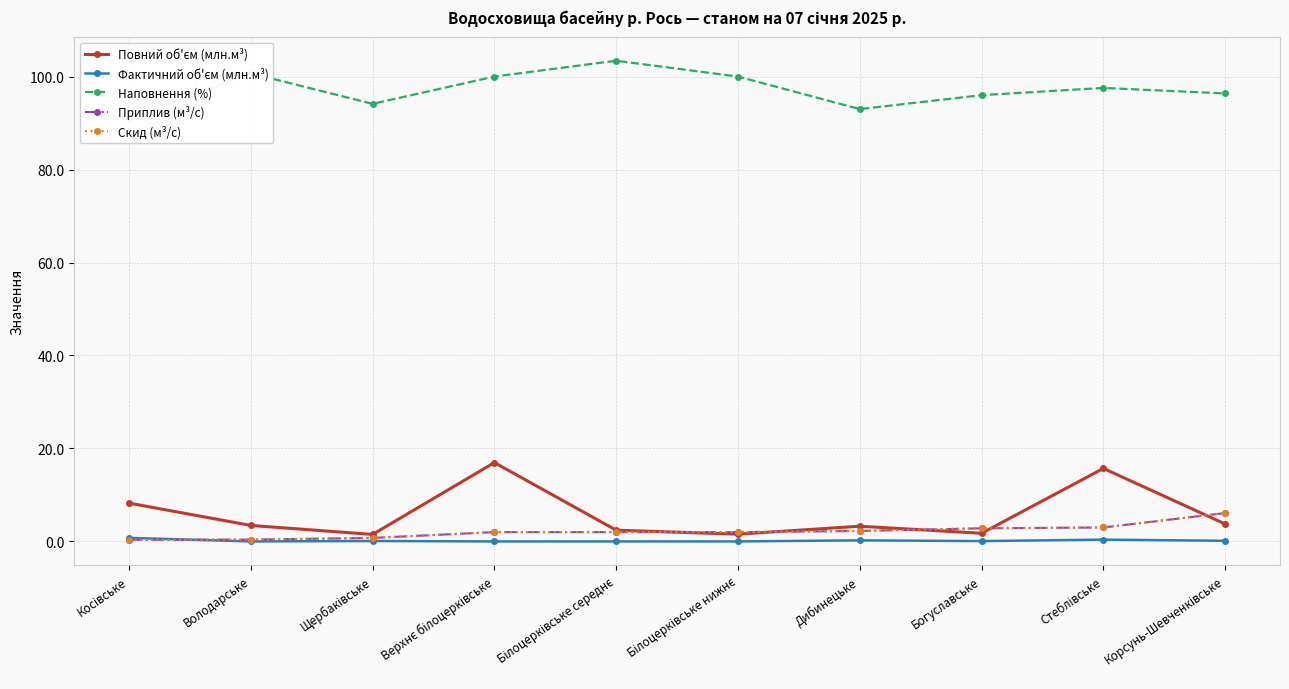

How many lines are shown in the chart?

5